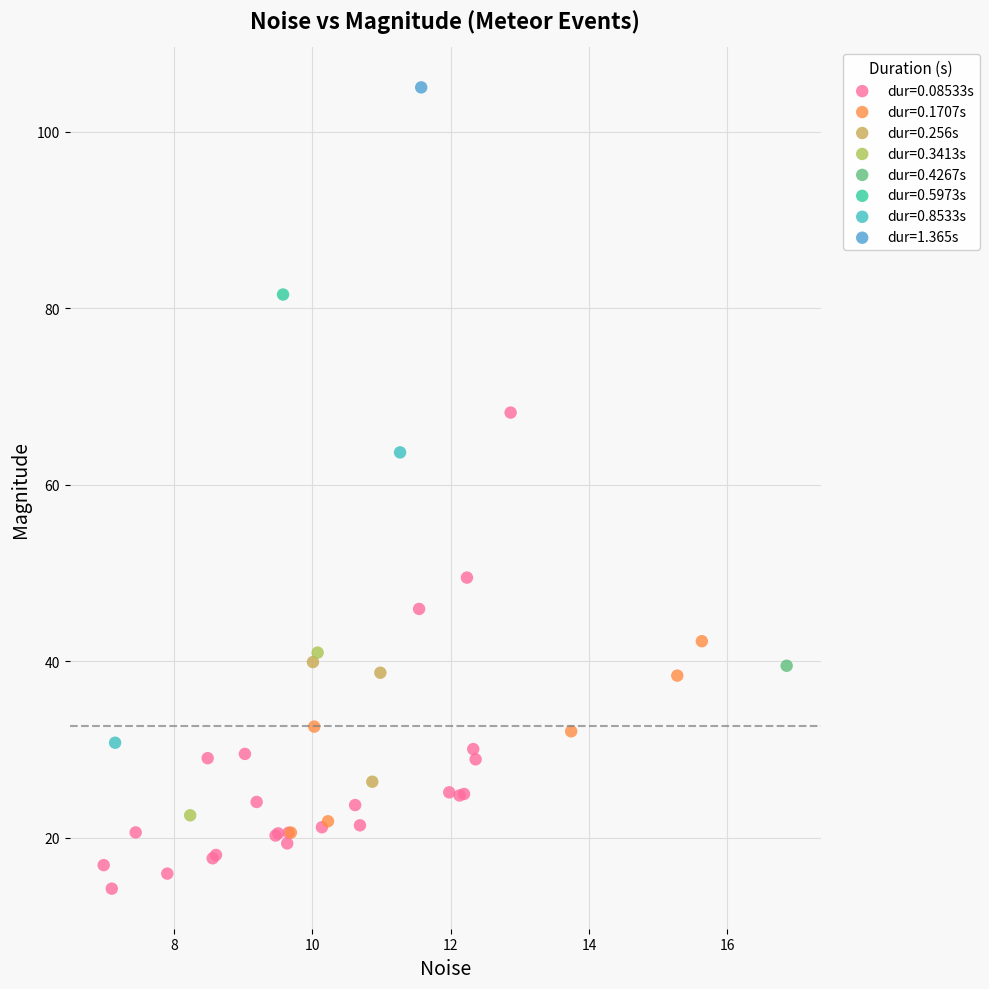

What are all the series names shown in the legend?

dur=0.08533s, dur=0.1707s, dur=0.256s, dur=0.3413s, dur=0.4267s, dur=0.5973s, dur=0.8533s, dur=1.365s